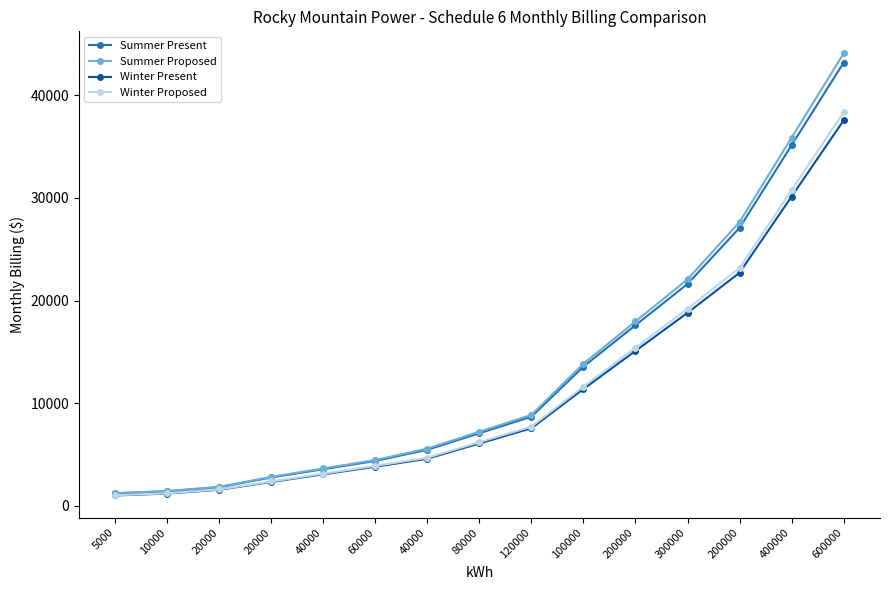

List the series in order of their peak value, highest first.

Summer Proposed, Summer Present, Winter Proposed, Winter Present